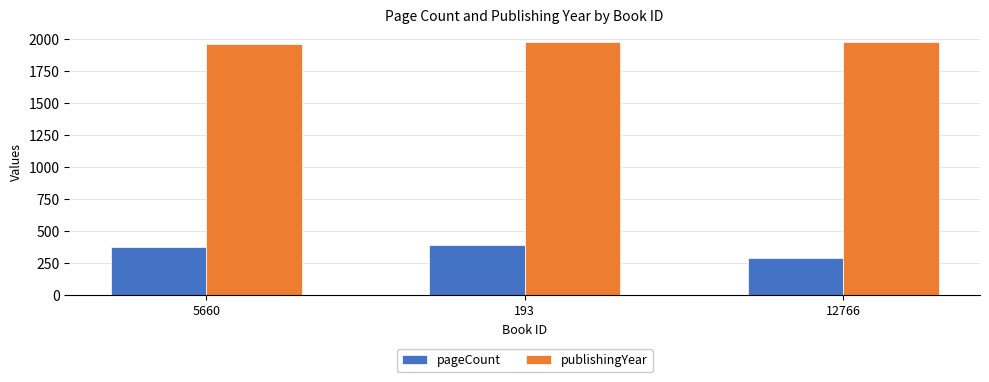

What is the minimum value shown in the chart?

288